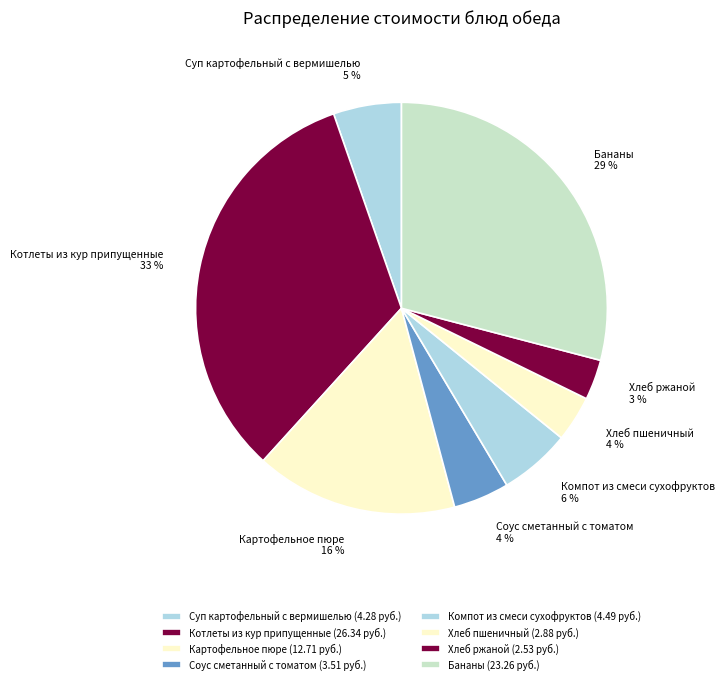

How many slices are in this pie chart?

8